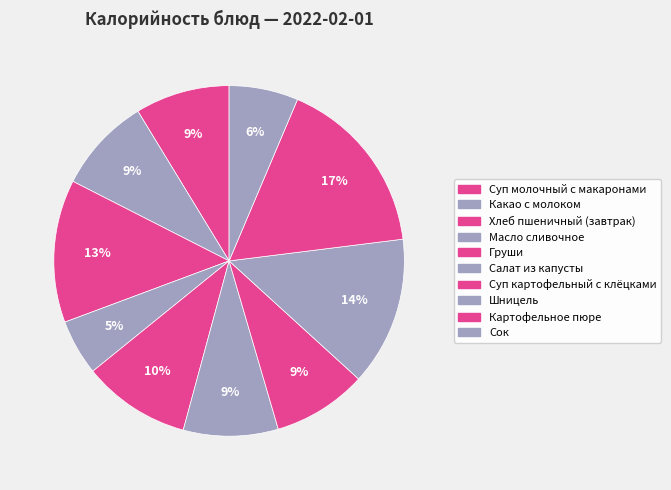

Does Картофельное пюре account for over 50% of the chart?

No